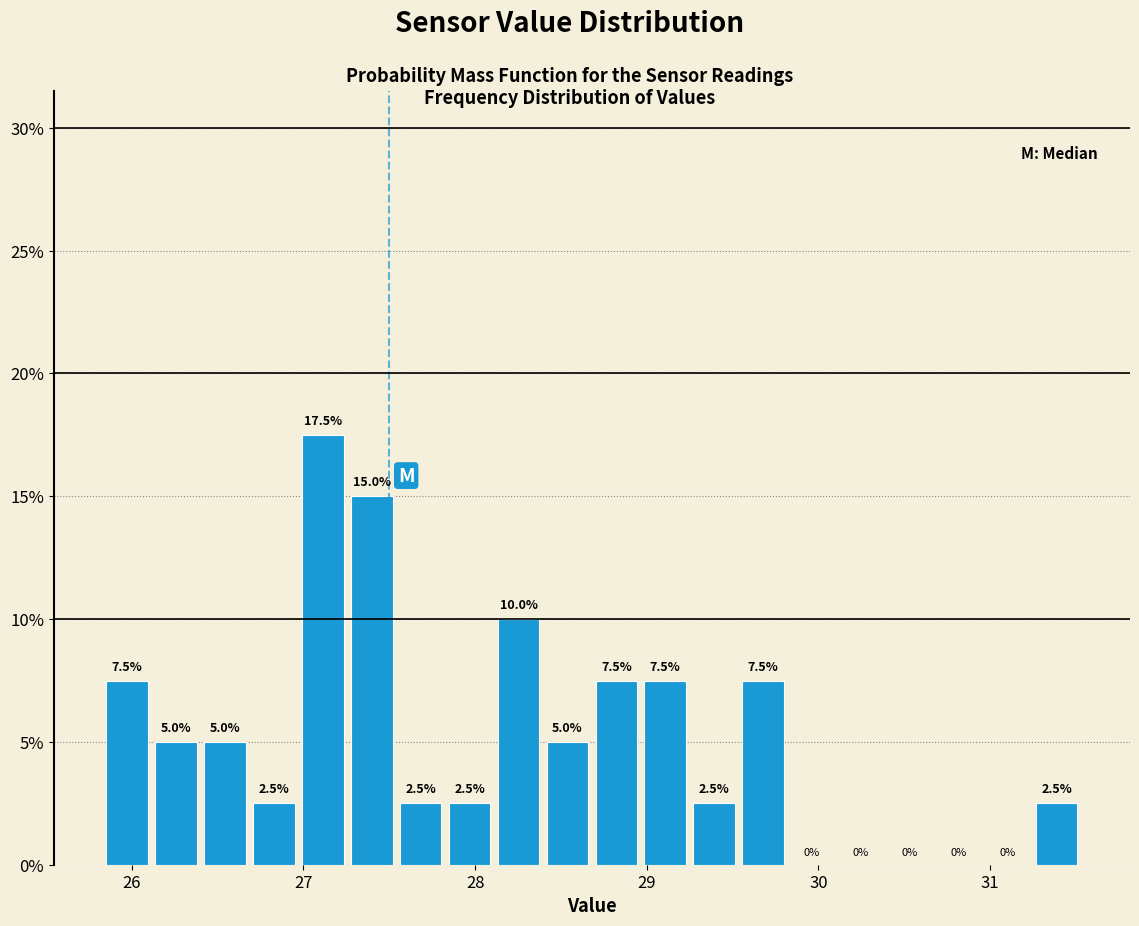

Read against the x-axis, roughly where is the centre of the tallest bar?

27.1